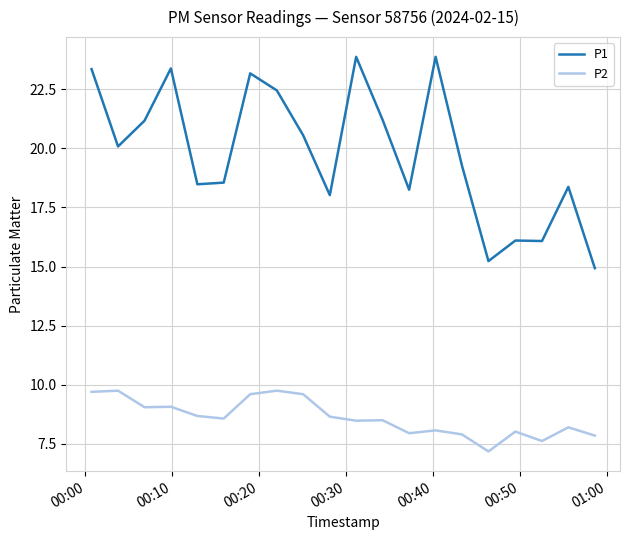

What is the minimum value shown in the chart?

7.2